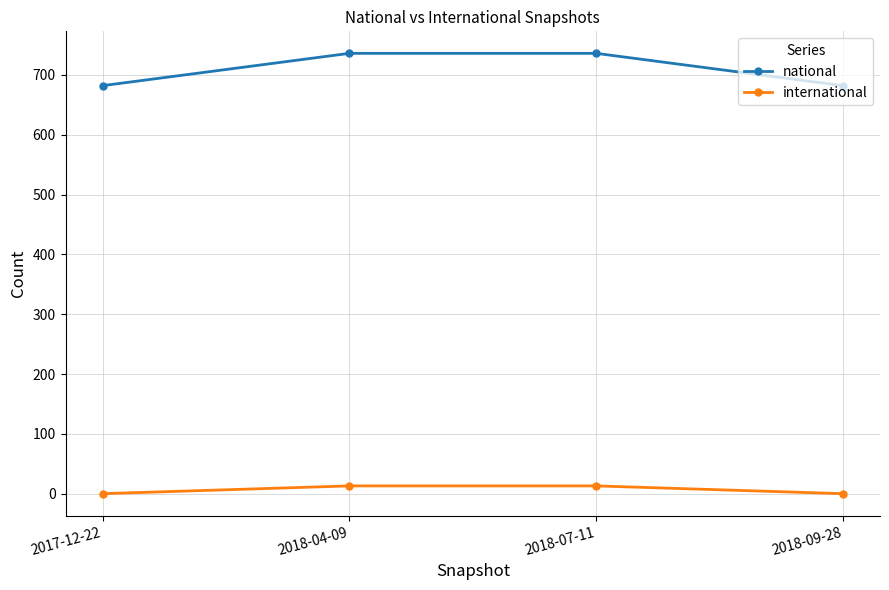

True or false: international and national cross at least once.

False